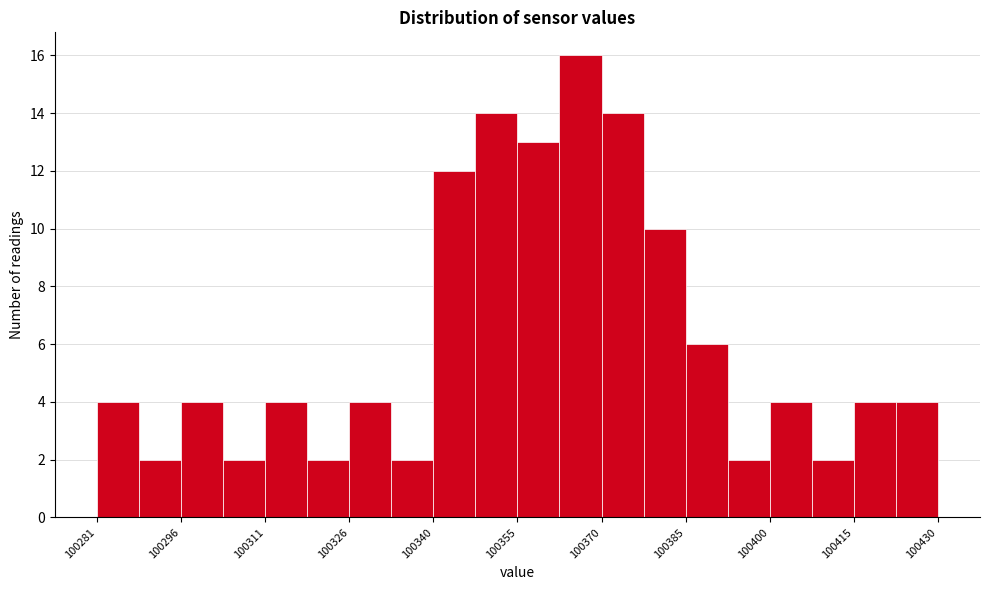

Read against the x-axis, roughly where is the centre of the tallest bar?

100366